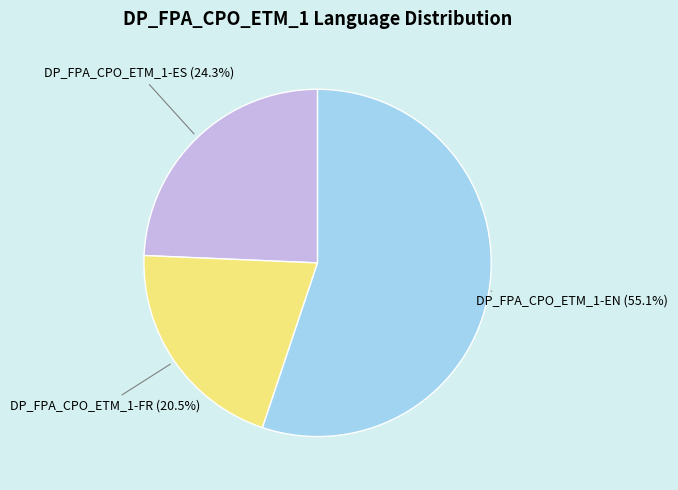

Which slice is the largest?

DP_FPA_CPO_ETM_1-EN